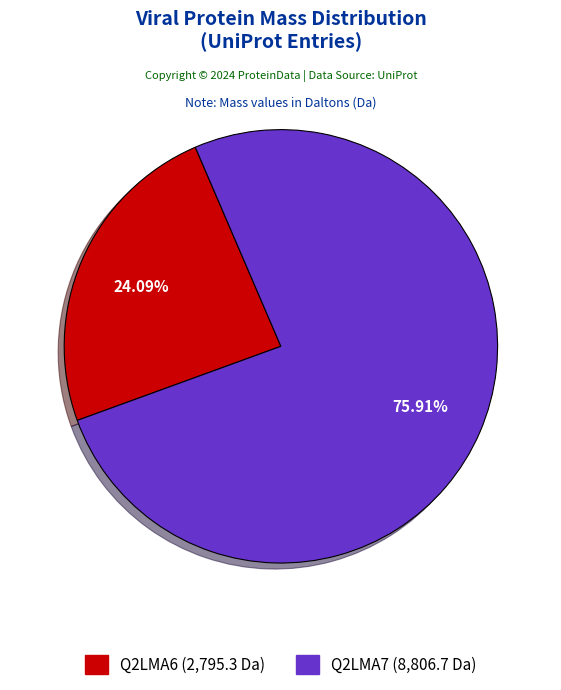

How many segments does this pie chart have?

2